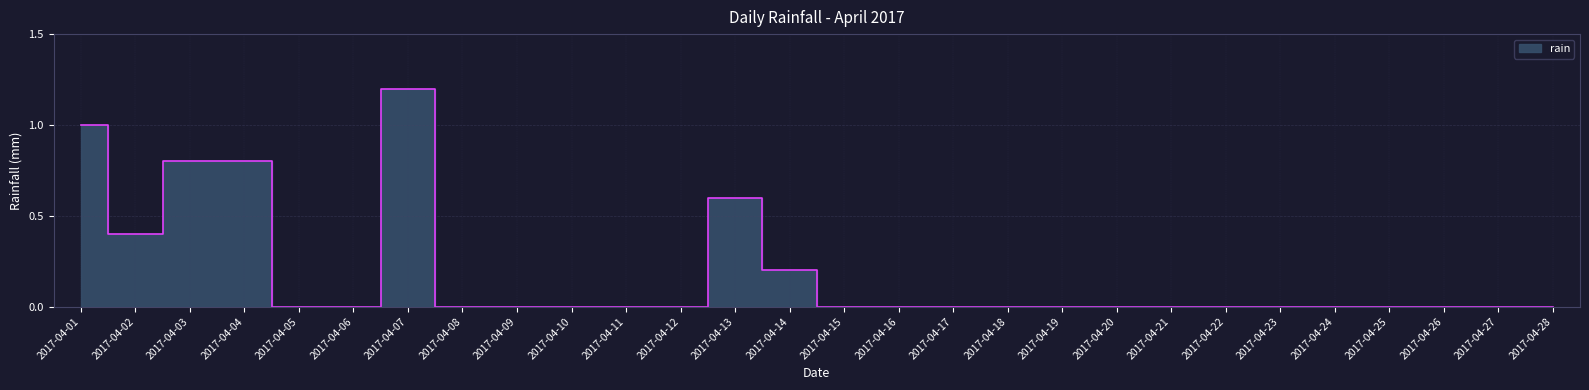

The value at 2017-04-08 is 0.5. True or false?

False